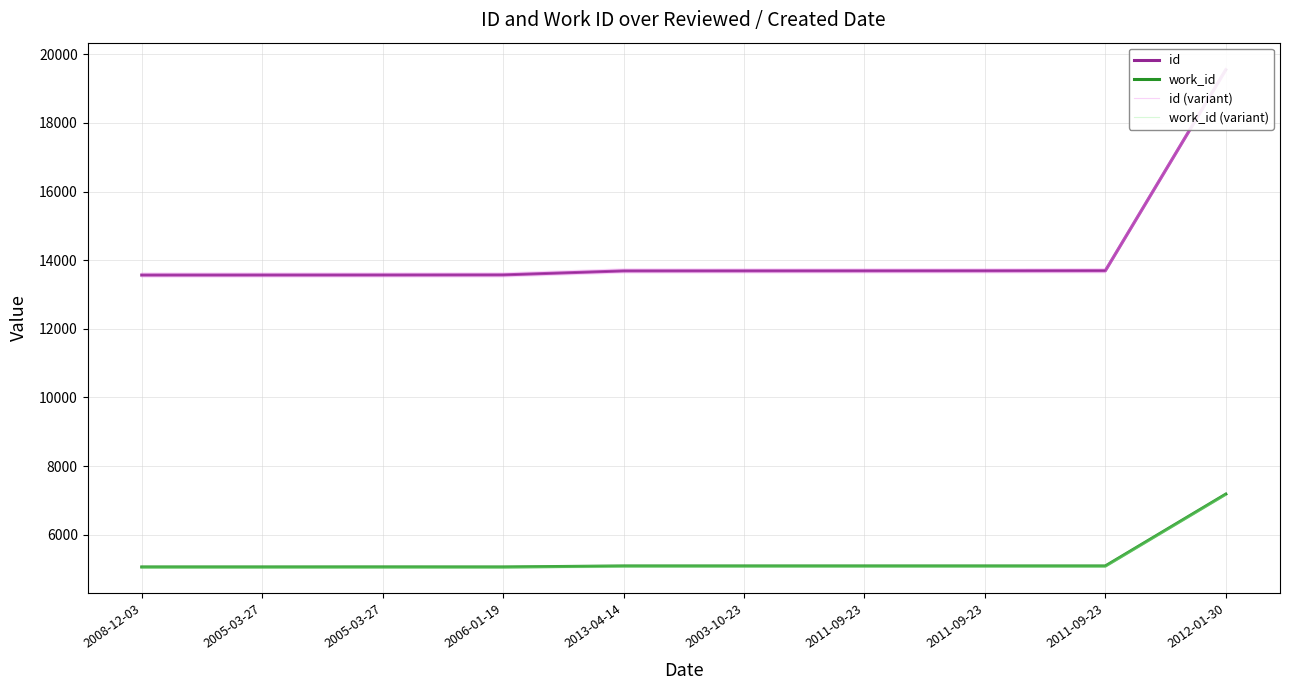

What is the label of the 2nd point from the right?

2011-09-23